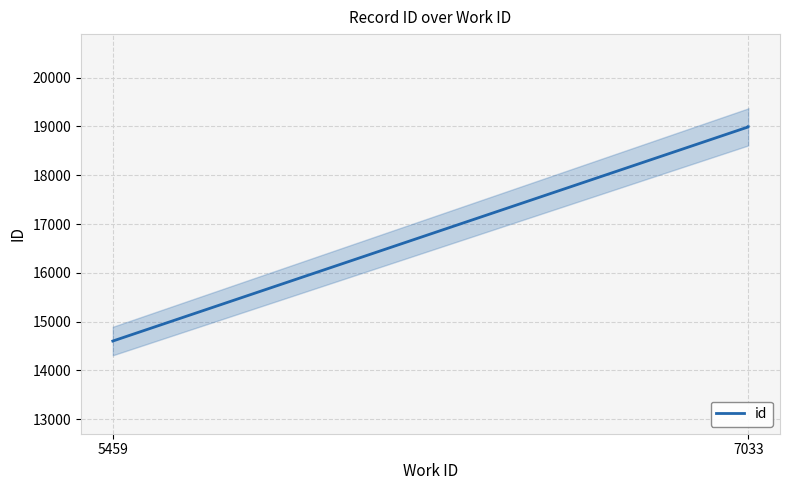

True or false: the data shows 18992 at 7033.

True